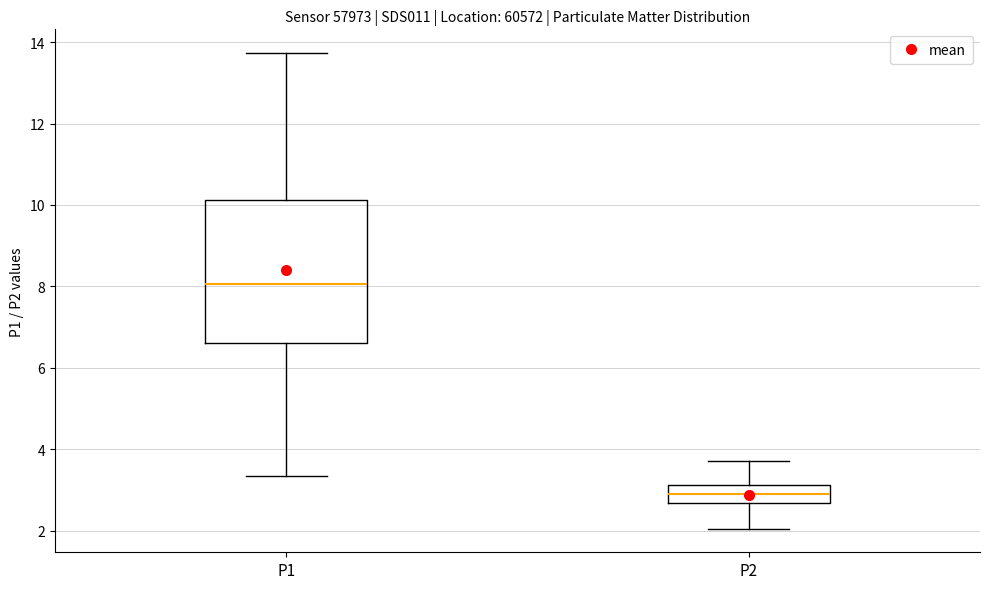

Reading left to right, read every box against the y-axis: the position of its median line, the range the box covers, and the ends of its whiskers. The values are not printed on the chart, so give them approximately, as read against the axis.

P1: median 8.0, box 6.6 to 10.2, whiskers 3.4 to 13.8
P2: median 3.0, box 2.6 to 3.2, whiskers 2.0 to 3.8